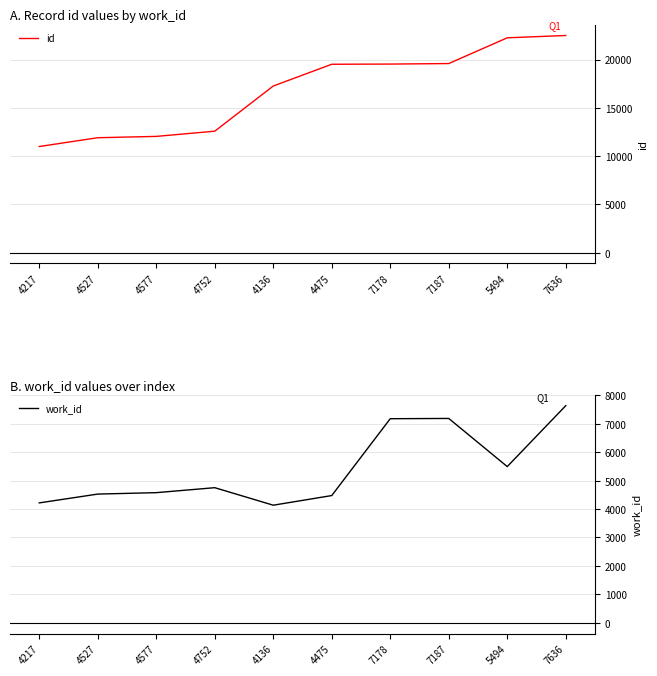

What is the label of the 3rd point from the left?

4577